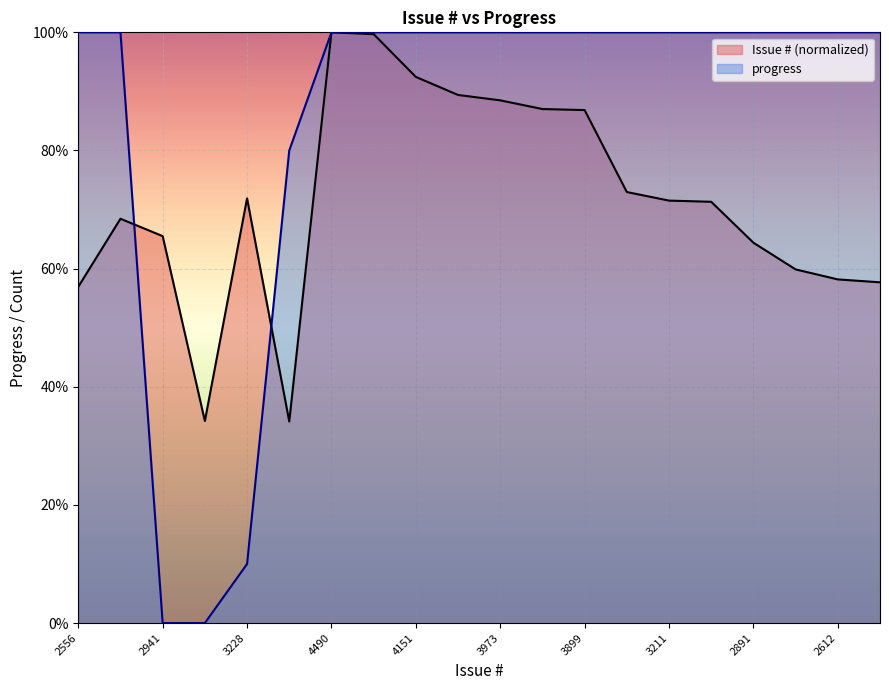

How many values in the # series exceed 71?

11